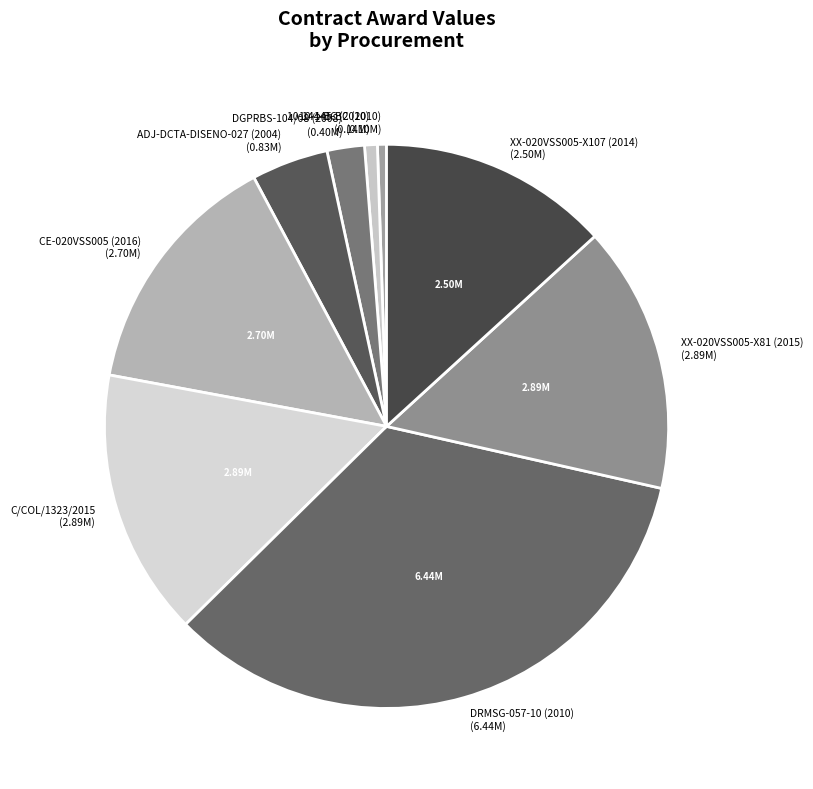

To the nearest percent, what is the difference between the largest and smallest slice percentages?

34%